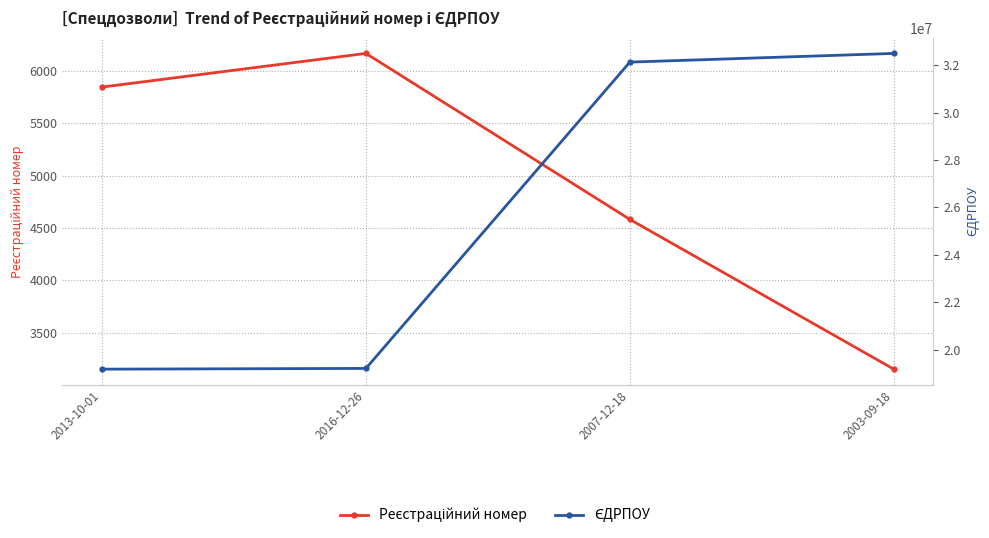

True or false: Реєстраційний номер and ЄДРПОУ cross at least once.

False